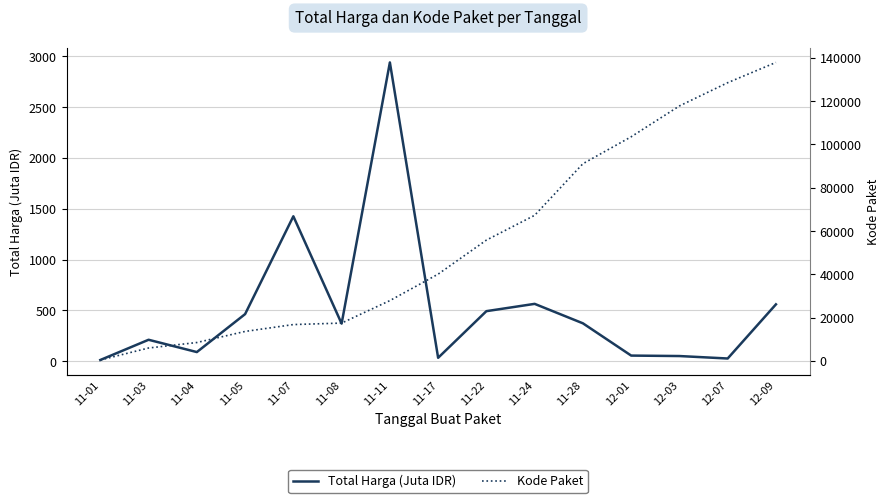

At which category is the sum across all series the highest?

12-09